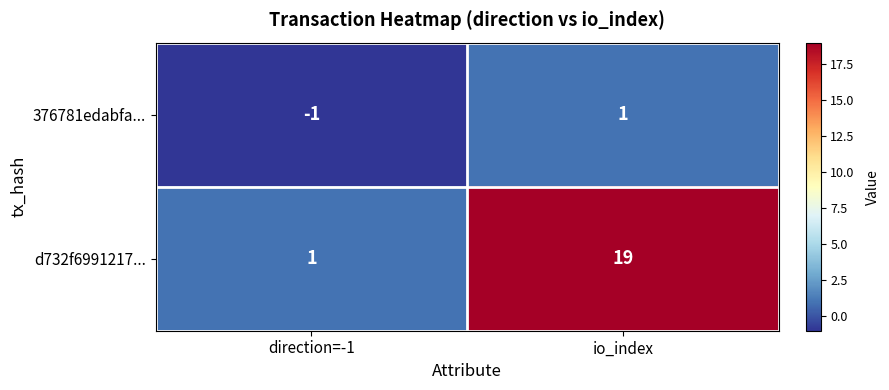

Reading left to right, transcribe all the data shown in this chart.

376781edabfa...: -1	1
d732f6991217...: 1	19